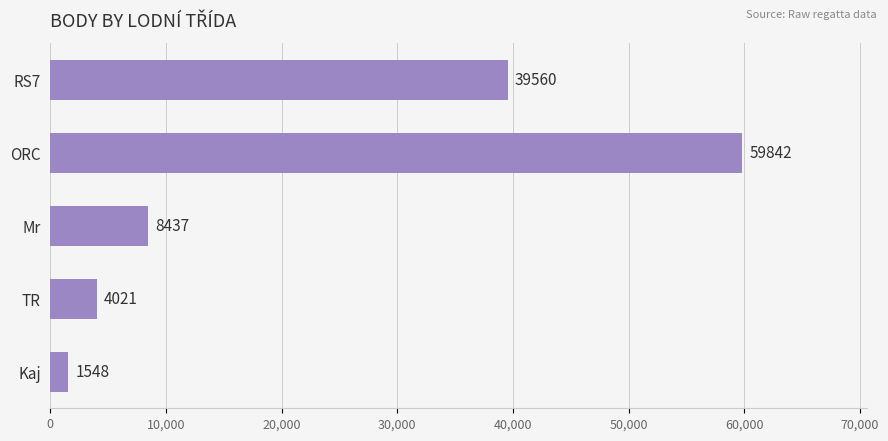

What is the change in value from TR to Kaj?

-2473